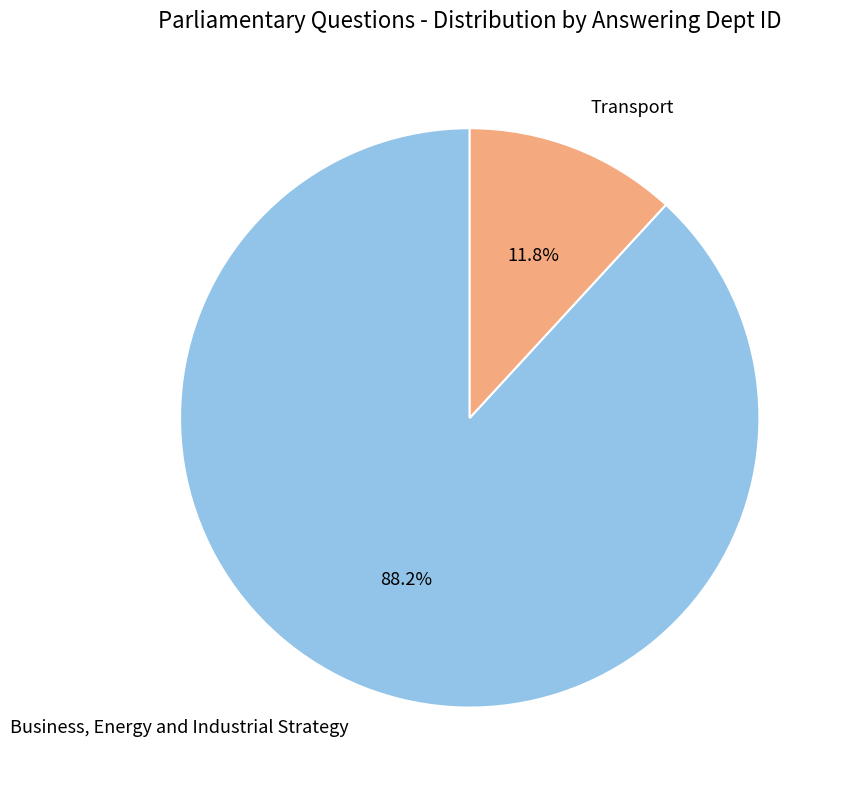

To the nearest percent, what is the combined percentage of Business, Energy and Industrial Strategy and Transport?

100%